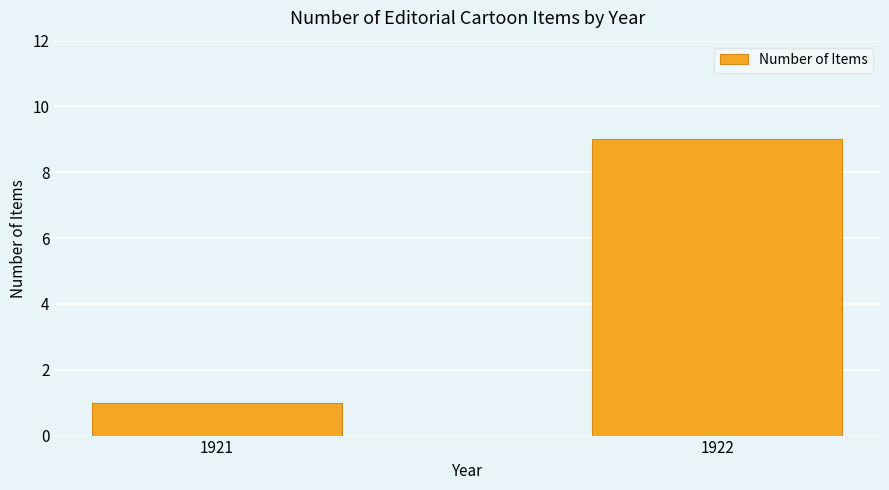

At which label is the value closest to 5?

1921